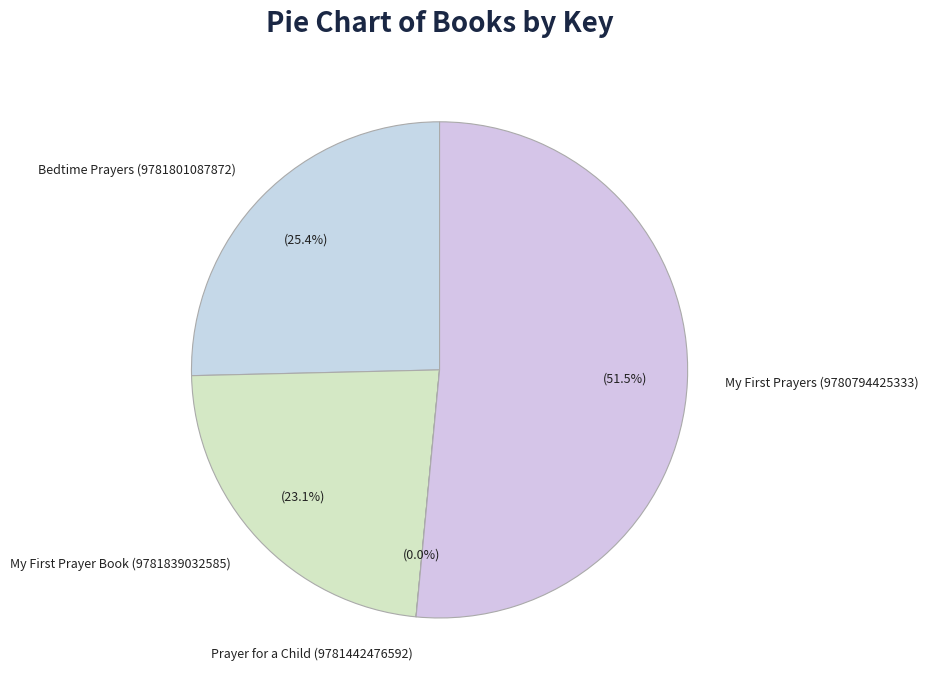

True or false: Bedtime Prayers (9781801087872) accounts for 14% of the total.

False